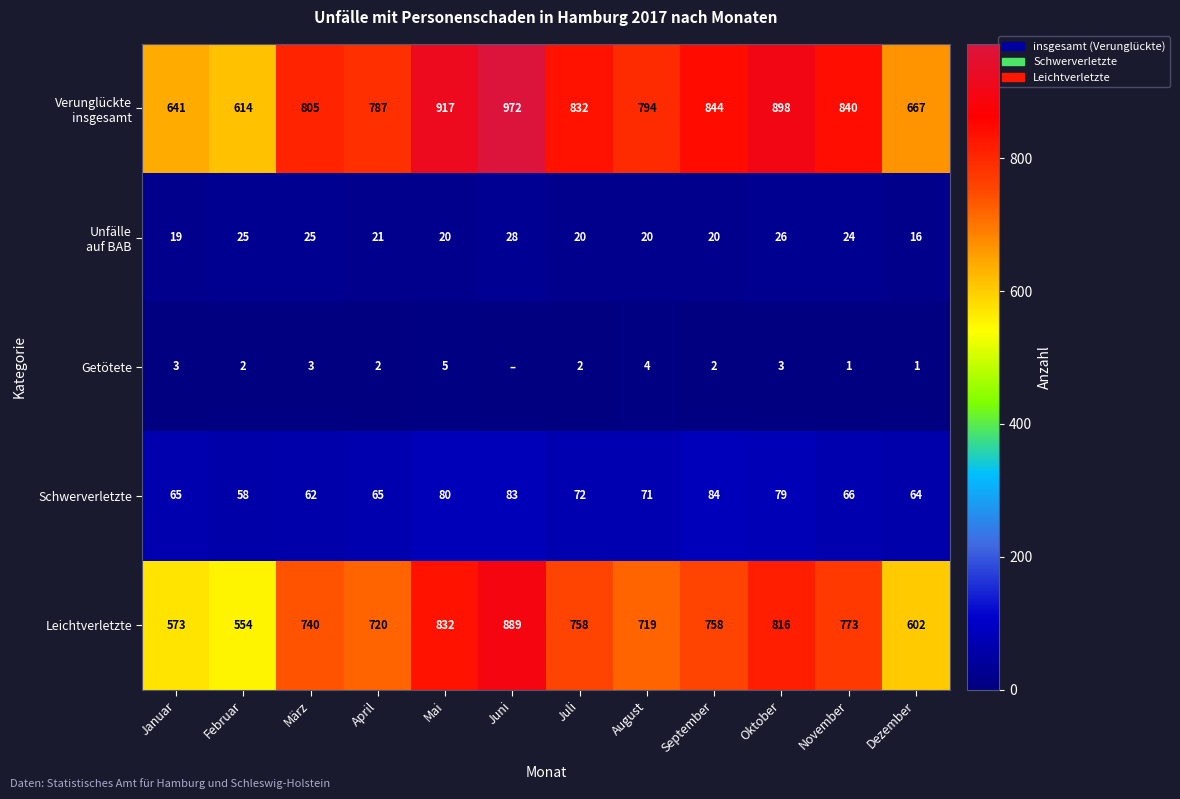

What is the spread (max minus min) of values at September?

842